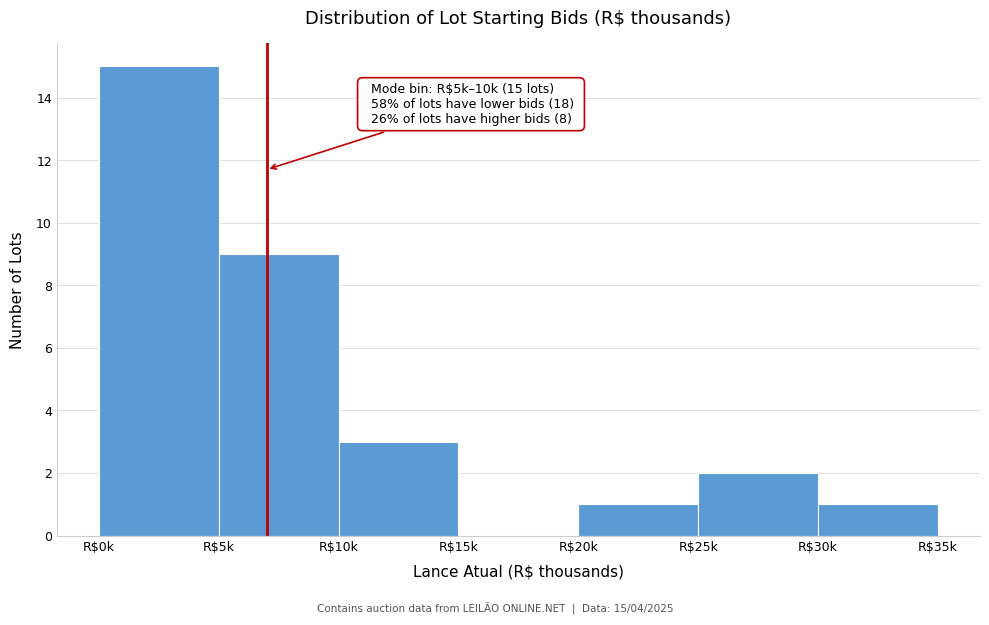

The chart shows a value of 0 at R$15k. True or false?

True